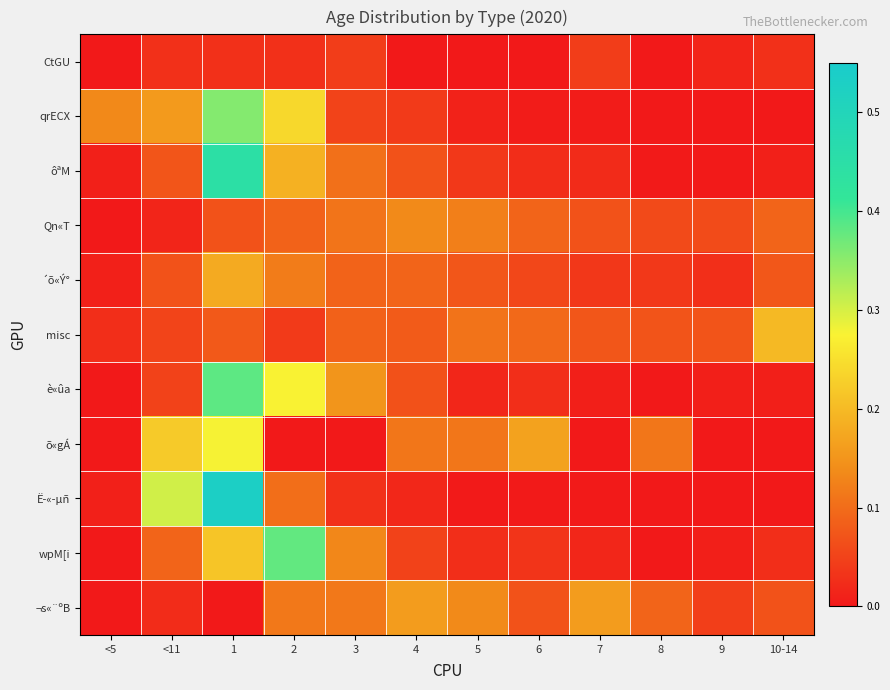

What is the difference between the highest and lowest values at 8?

0.1